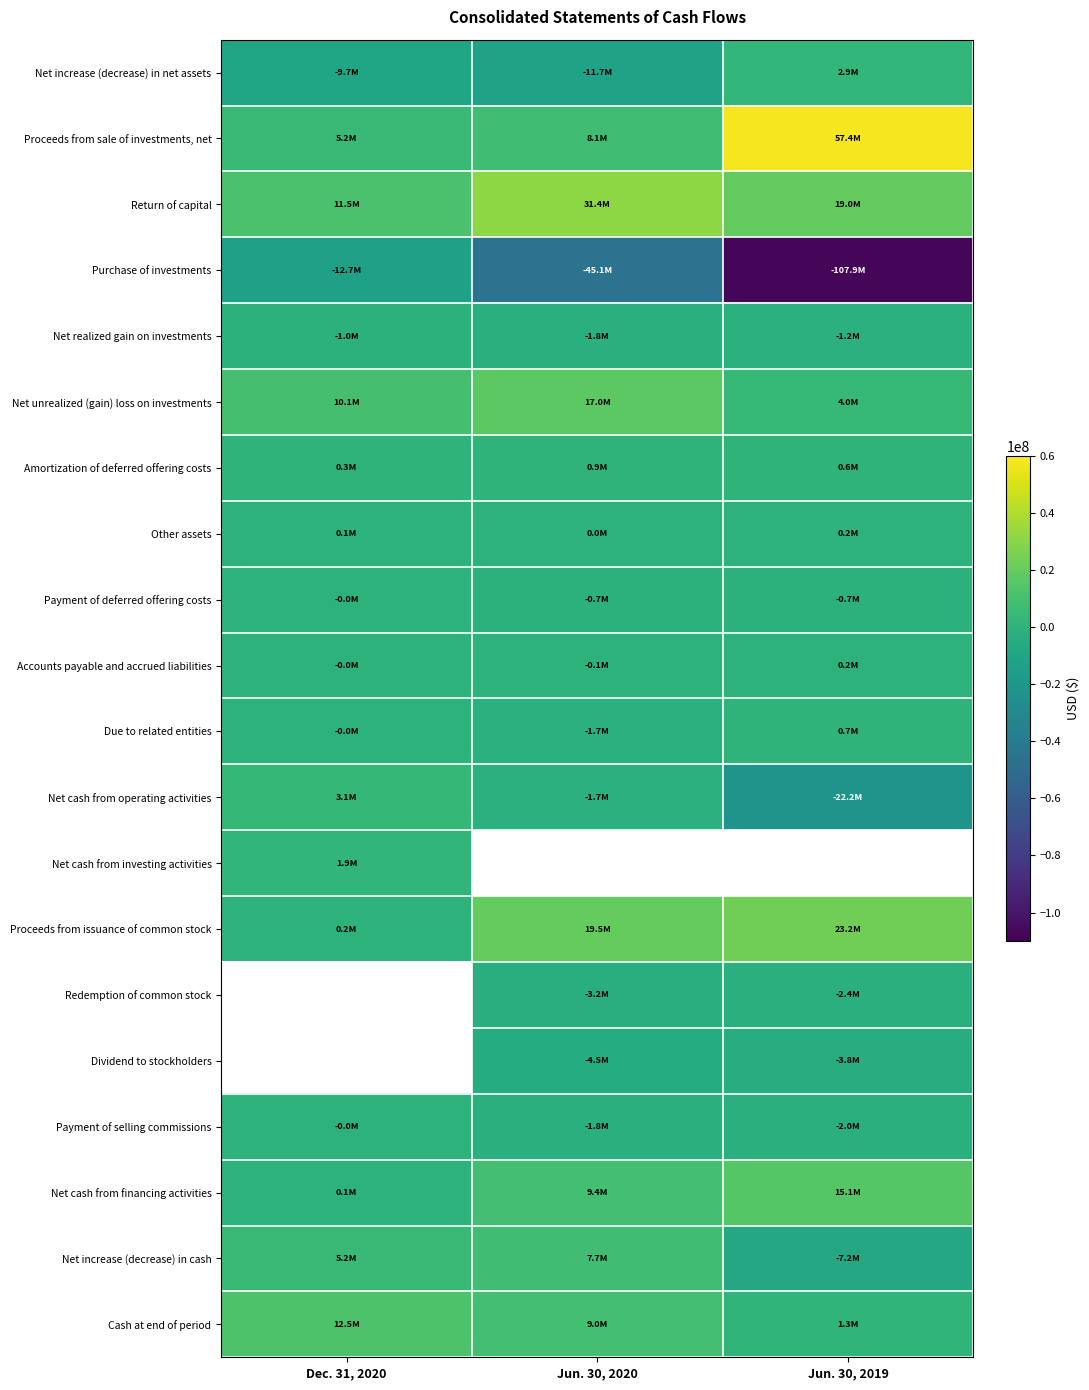

At Jun. 30, 2020, list the series in order from largest to smallest.

Return of capital, Net unrealized (gain) loss on investments, Net cash from investing activities, Proceeds from issuance of common stock, Net cash from financing activities, Cash at end of period, Proceeds from sale of investments, net, Net increase (decrease) in cash, Amortization of deferred offering costs, Other assets, Accounts payable and accrued liabilities, Payment of deferred offering costs, Net cash from operating activities, Due to related entities, Payment of selling commissions, Net realized gain on investments, Redemption of common stock, Dividend to stockholders, Net increase (decrease) in net assets, Purchase of investments